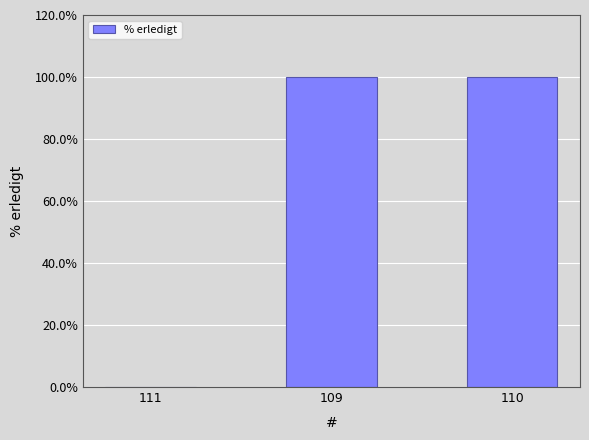

The chart shows a value of 100 at 110. True or false?

True